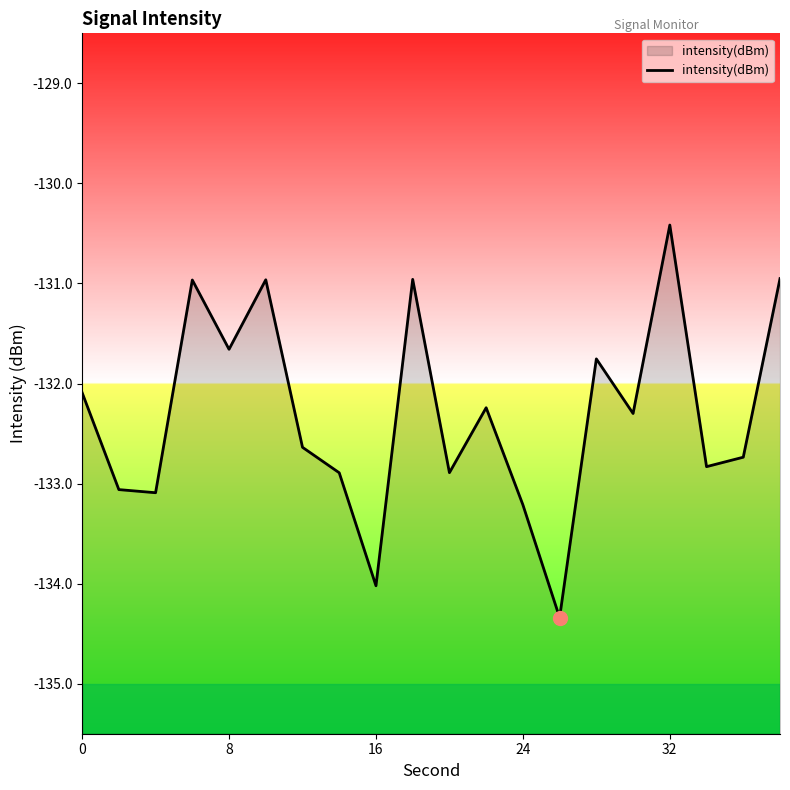

What is the change in value from 0 to 8?

+0.4